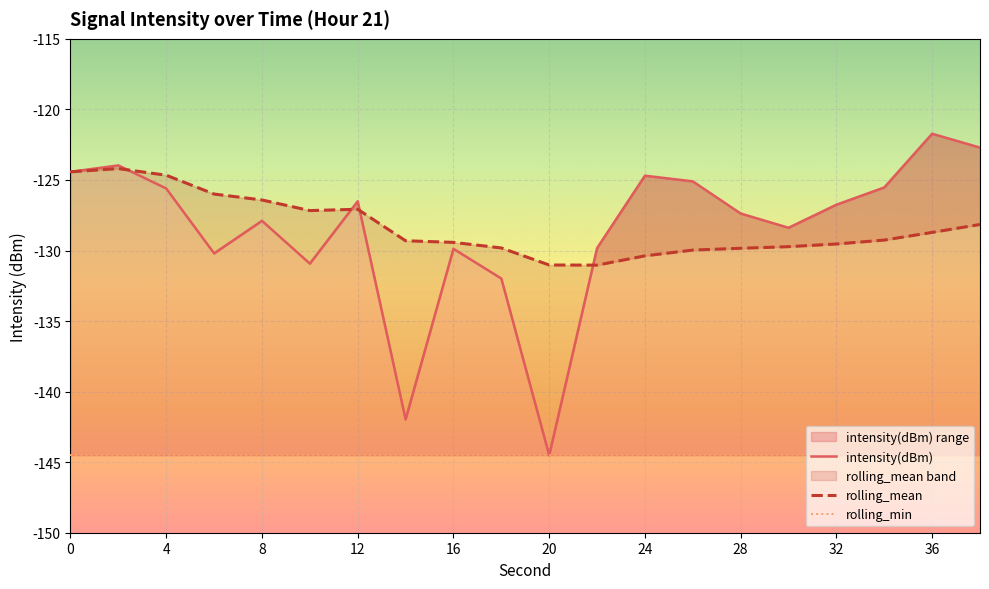

What is the greatest value displayed?

-121.7